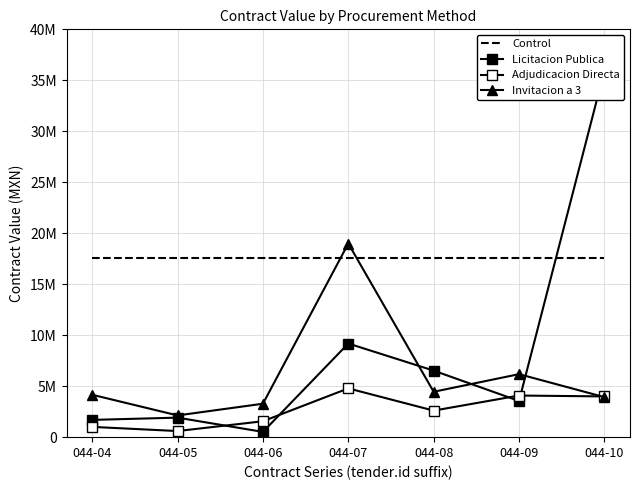

How many data points in Licitacion Publica are above 3547944?

4